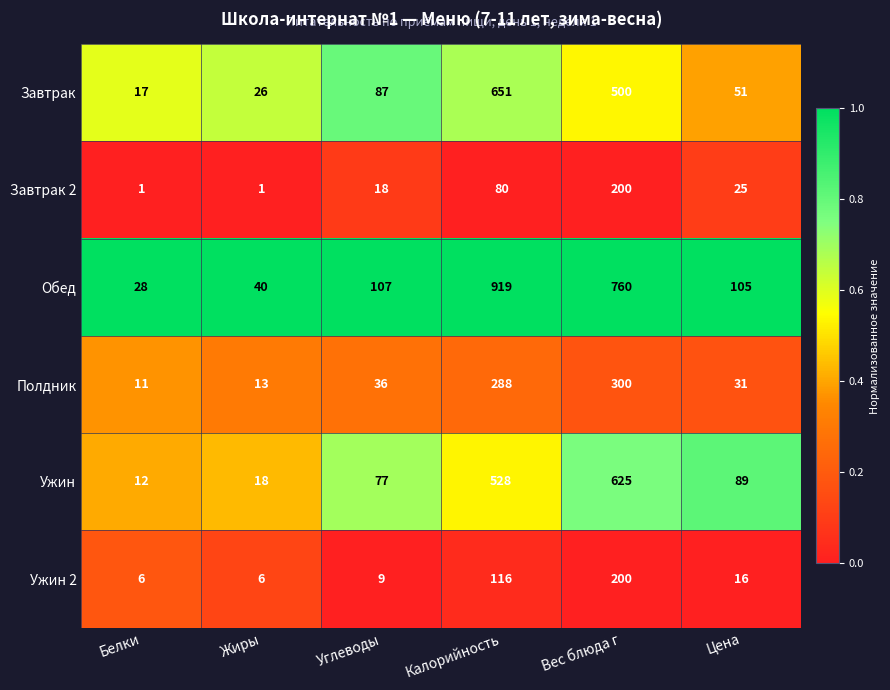

What is the greatest value displayed?

919